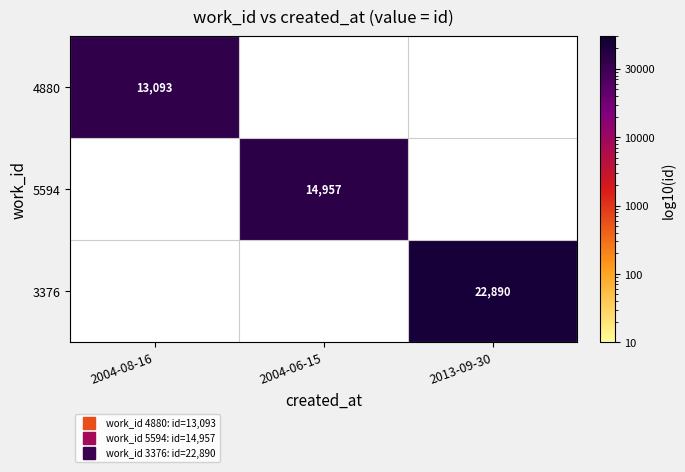

The value of 5594 at 2004-06-15 is 7929.0. True or false?

False